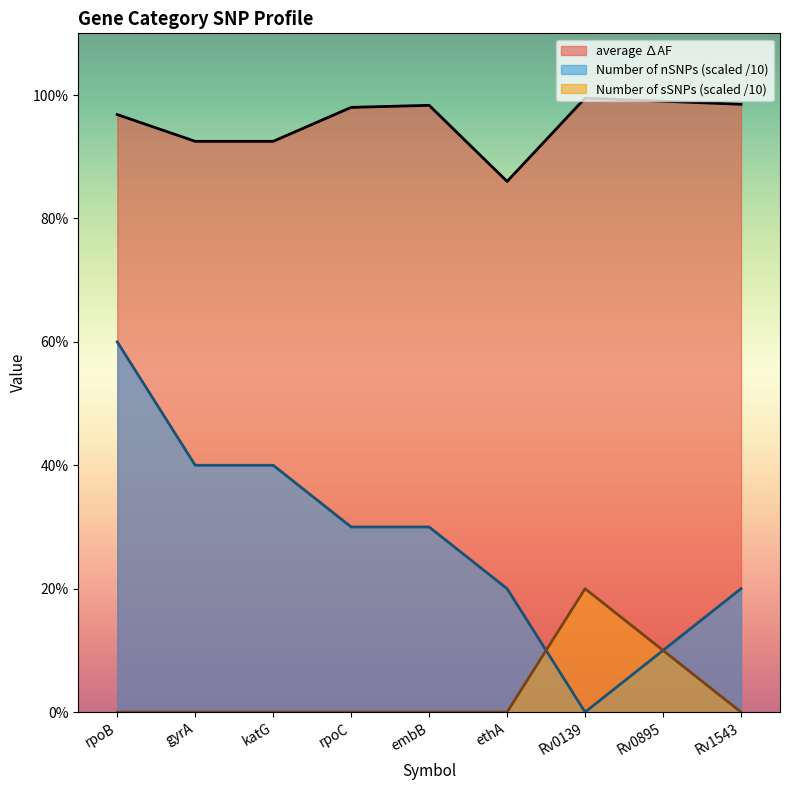

Reading left to right, list all the values displayed in this chart.

average ∆AF: rpoB=1.0	gyrA=0.9	katG=0.9	rpoC=1.0	embB=1.0	ethA=0.9	Rv0139=1.0	Rv0895=1.0	Rv1543=1.0
Number of nSNPs: rpoB=0.6	gyrA=0.4	katG=0.4	rpoC=0.3	embB=0.3	ethA=0.2	Rv0139=0.0	Rv0895=0.1	Rv1543=0.2
Number of sSNPs: rpoB=0.0	gyrA=0.0	katG=0.0	rpoC=0.0	embB=0.0	ethA=0.0	Rv0139=0.2	Rv0895=0.1	Rv1543=0.0